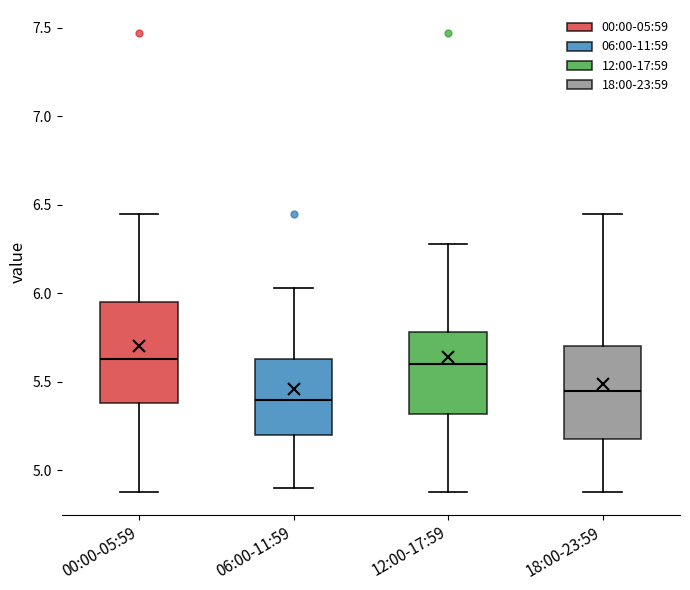

Reading left to right, read every box against the y-axis: the position of its median line, the range the box covers, and the ends of its whiskers. The values are not printed on the chart, so give them approximately, as read against the axis.

00:00-05:59: median 5.65, box 5.40 to 5.95, whiskers 4.90 to 6.45
06:00-11:59: median 5.40, box 5.20 to 5.65, whiskers 4.90 to 6.05
12:00-17:59: median 5.60, box 5.30 to 5.80, whiskers 4.90 to 6.30
18:00-23:59: median 5.45, box 5.20 to 5.70, whiskers 4.90 to 6.45